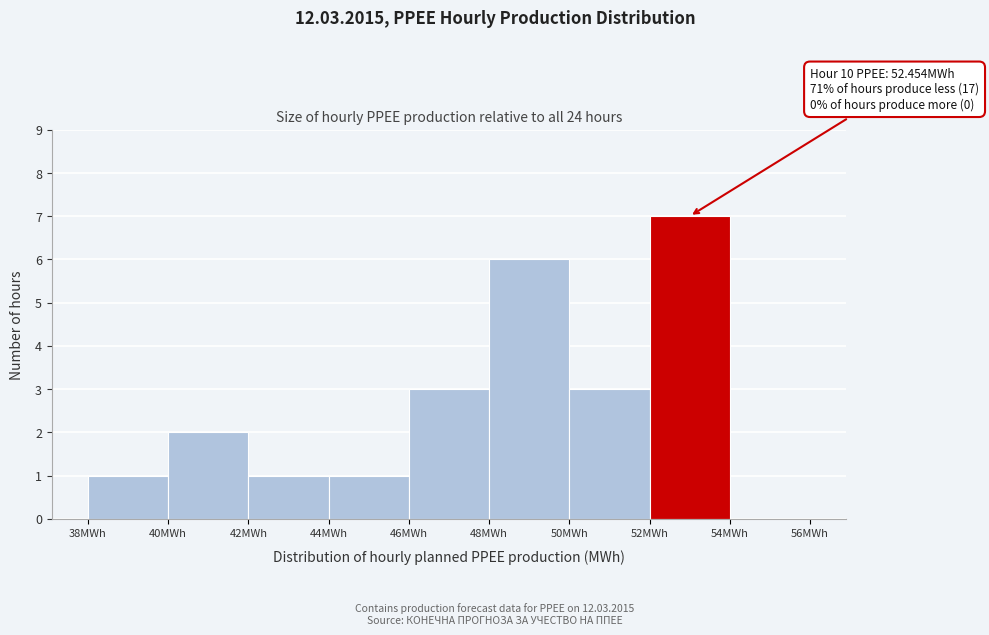

Over which range of the x-axis is the bar tallest?

52 to 54